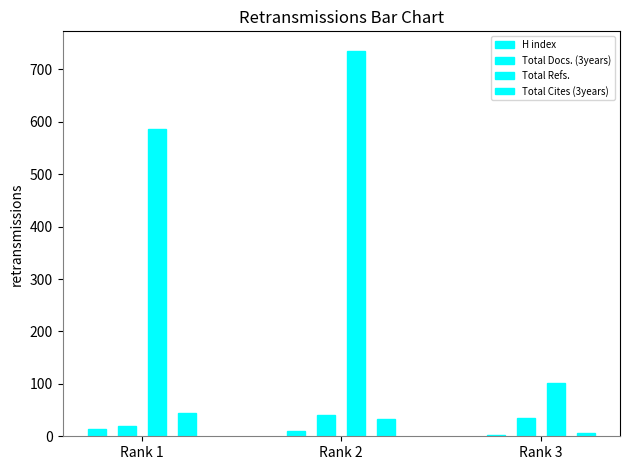

At which category is the sum across all series the highest?

Rank 2